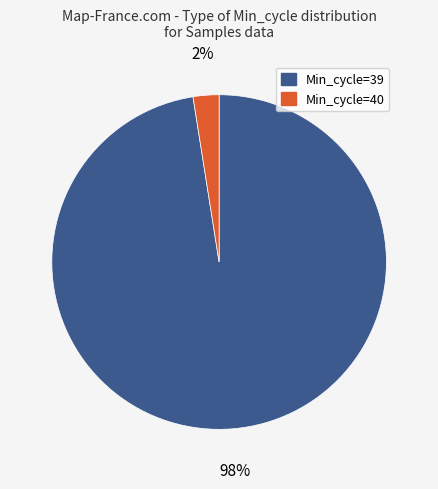

Count the number of slices in the pie.

2